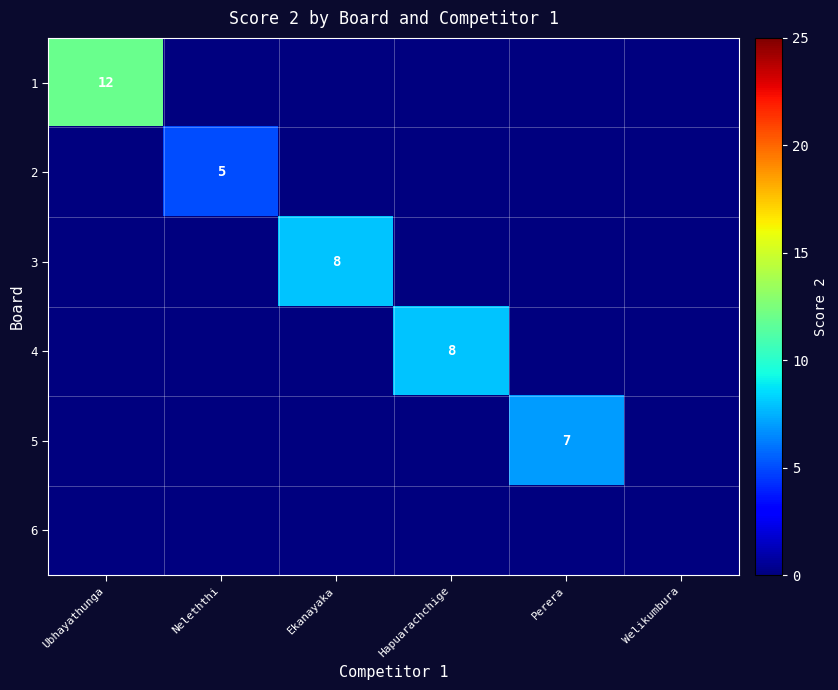

The value of 1 at Ubhayathunga is 12. True or false?

True